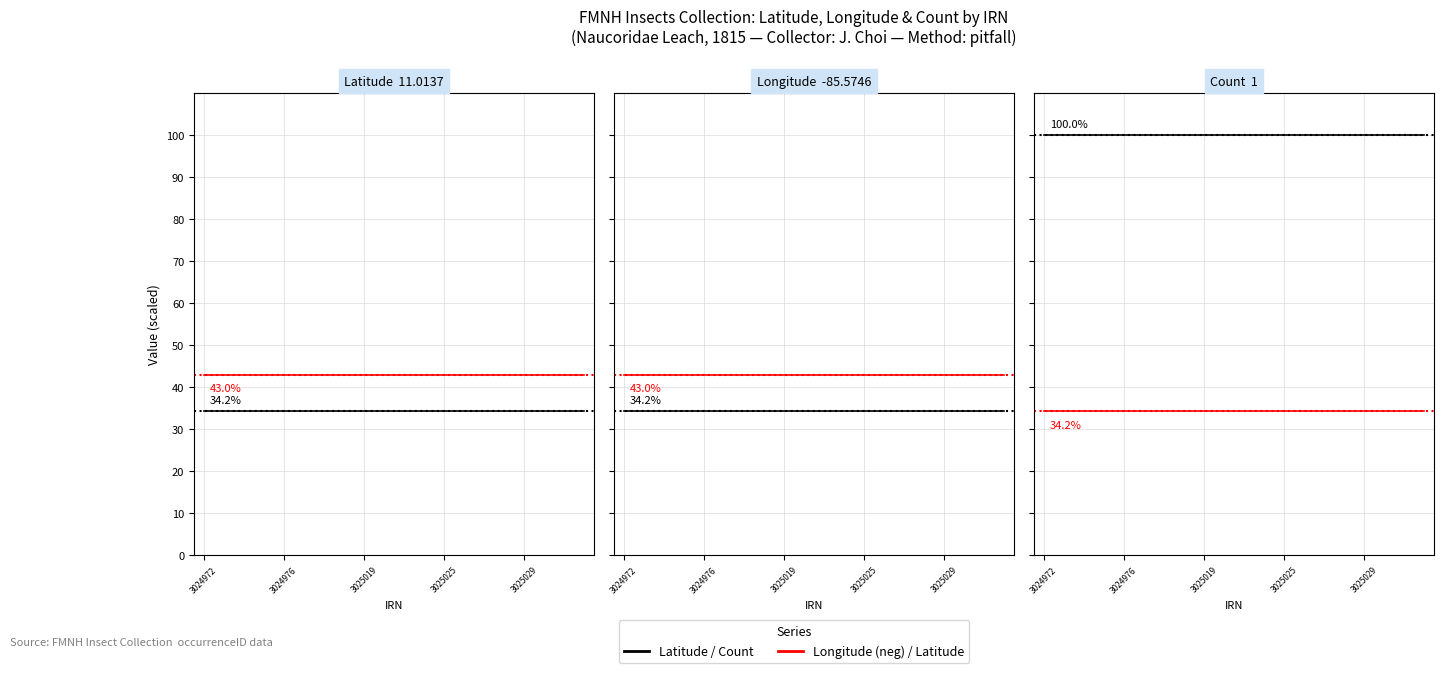

True or false: Longitude (neg) and Latitude intersect in this chart.

False